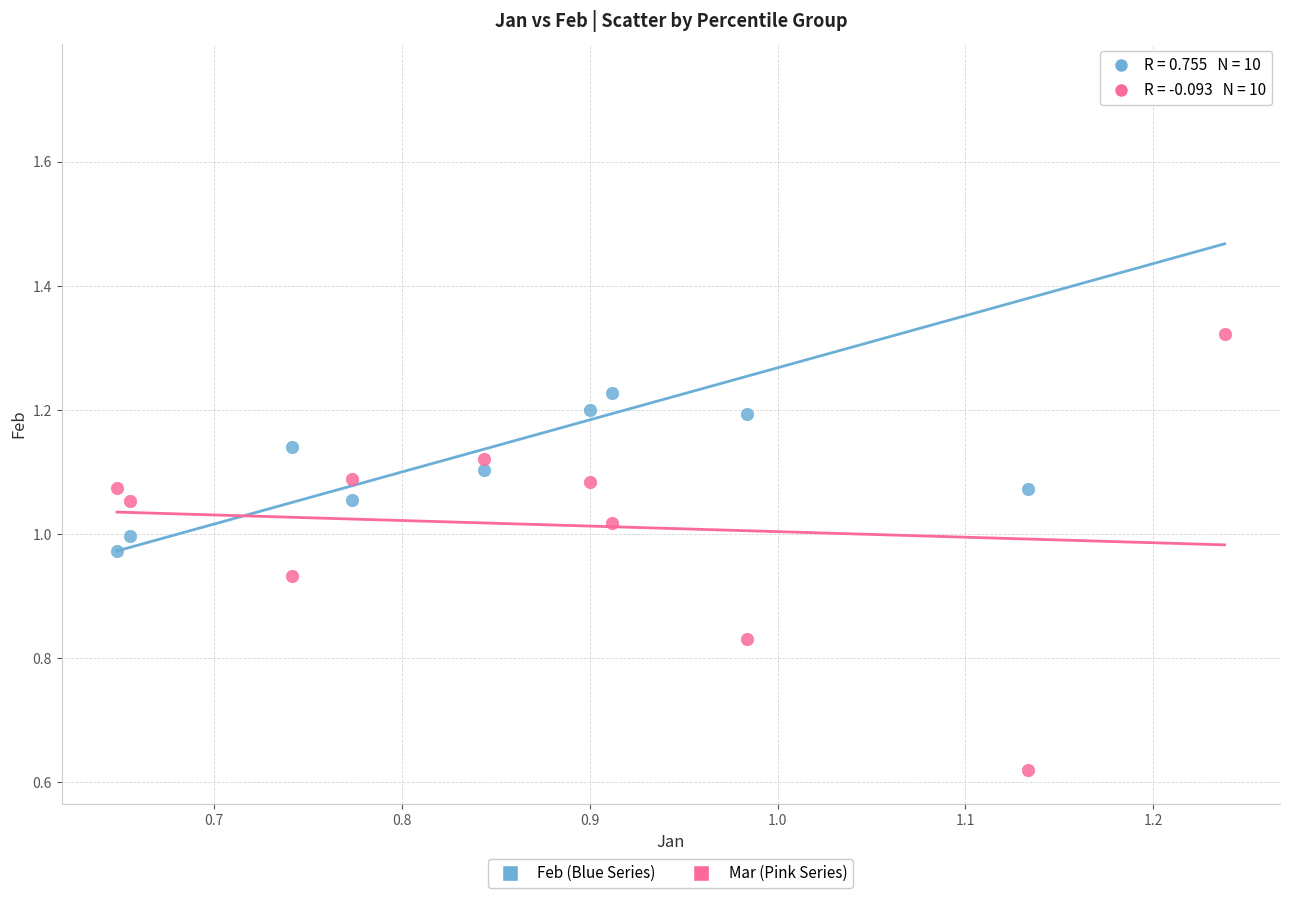

Which series reaches the maximum Y coordinate?

Feb (Blue Series)